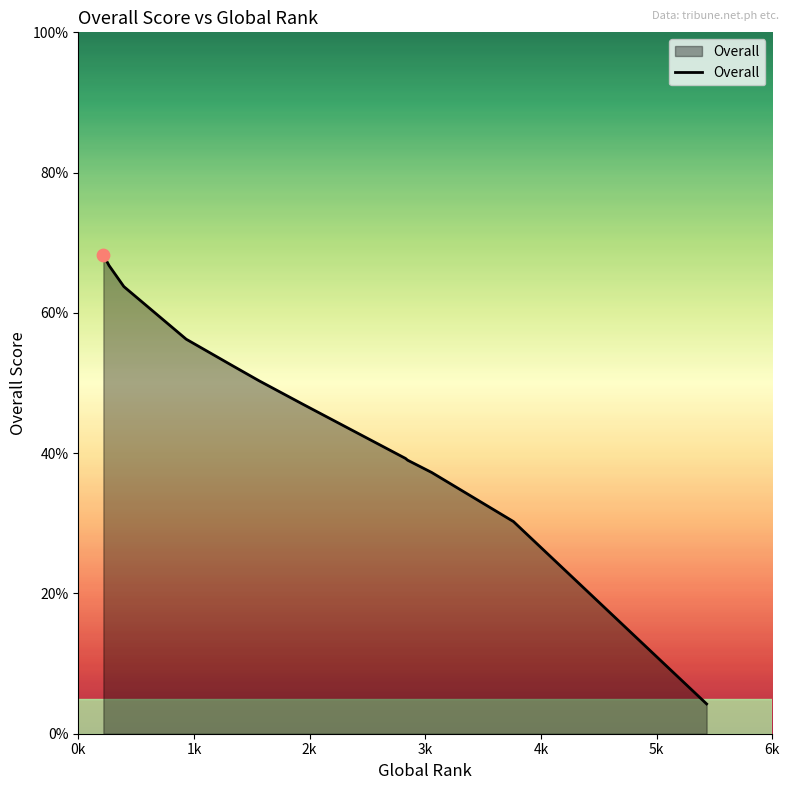

Is this an area chart (filled region under the line)?

Yes